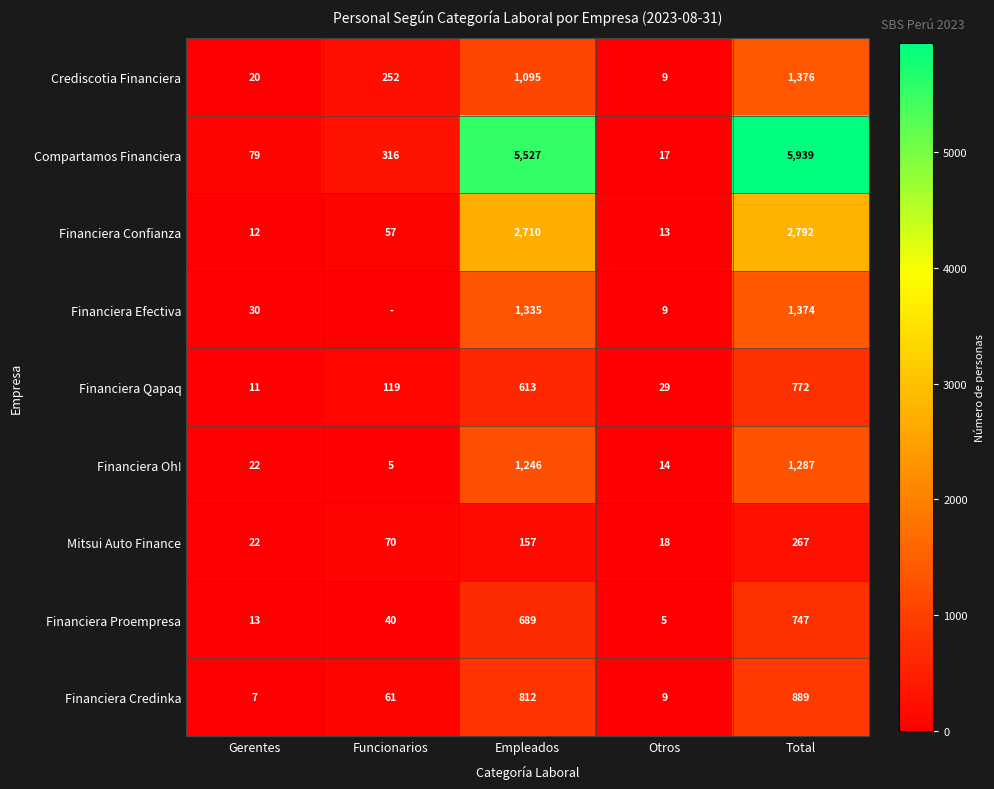

What is the spread (max minus min) of values at Gerentes?

72